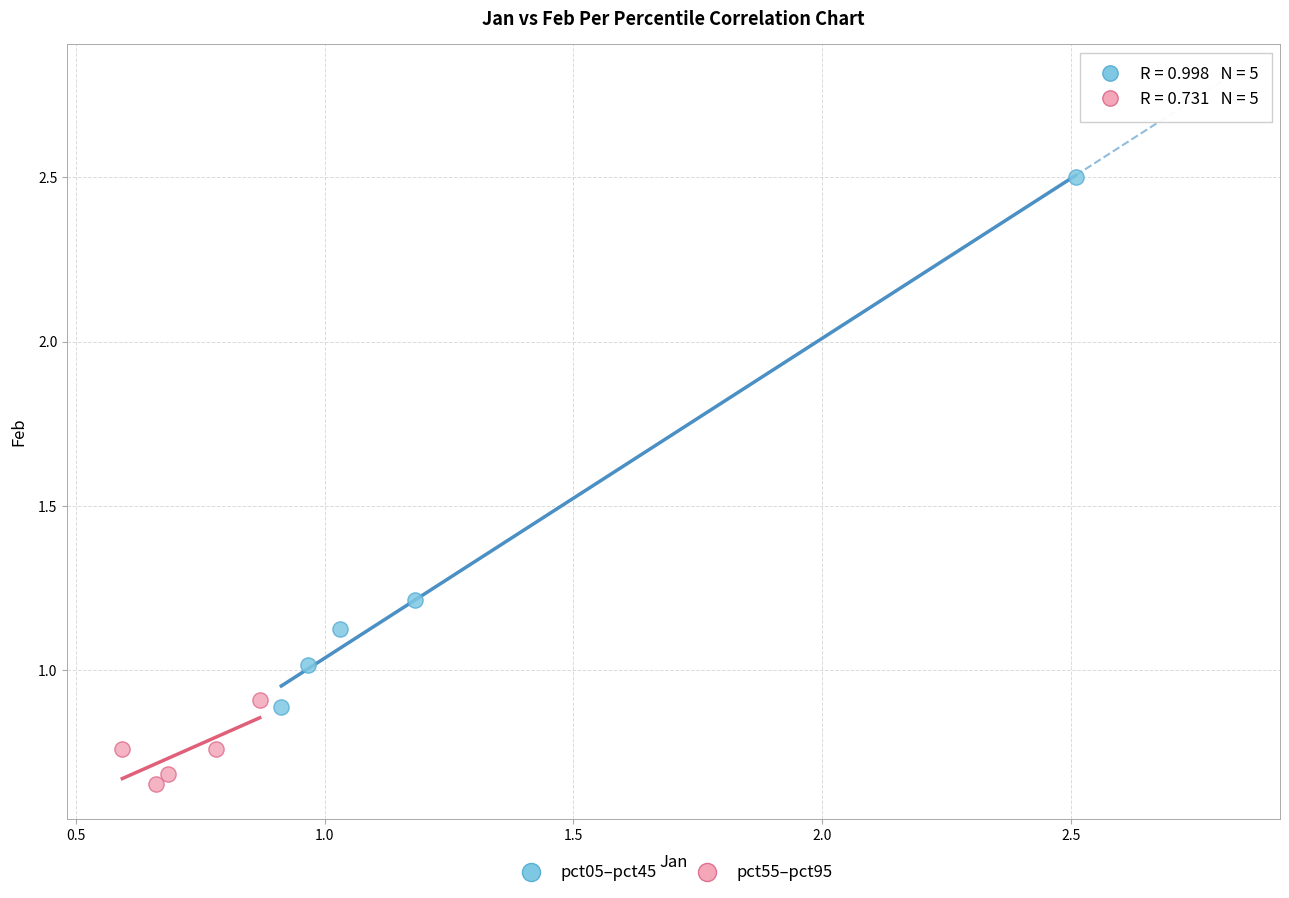

Which series reaches the maximum Y coordinate?

pct05–pct45